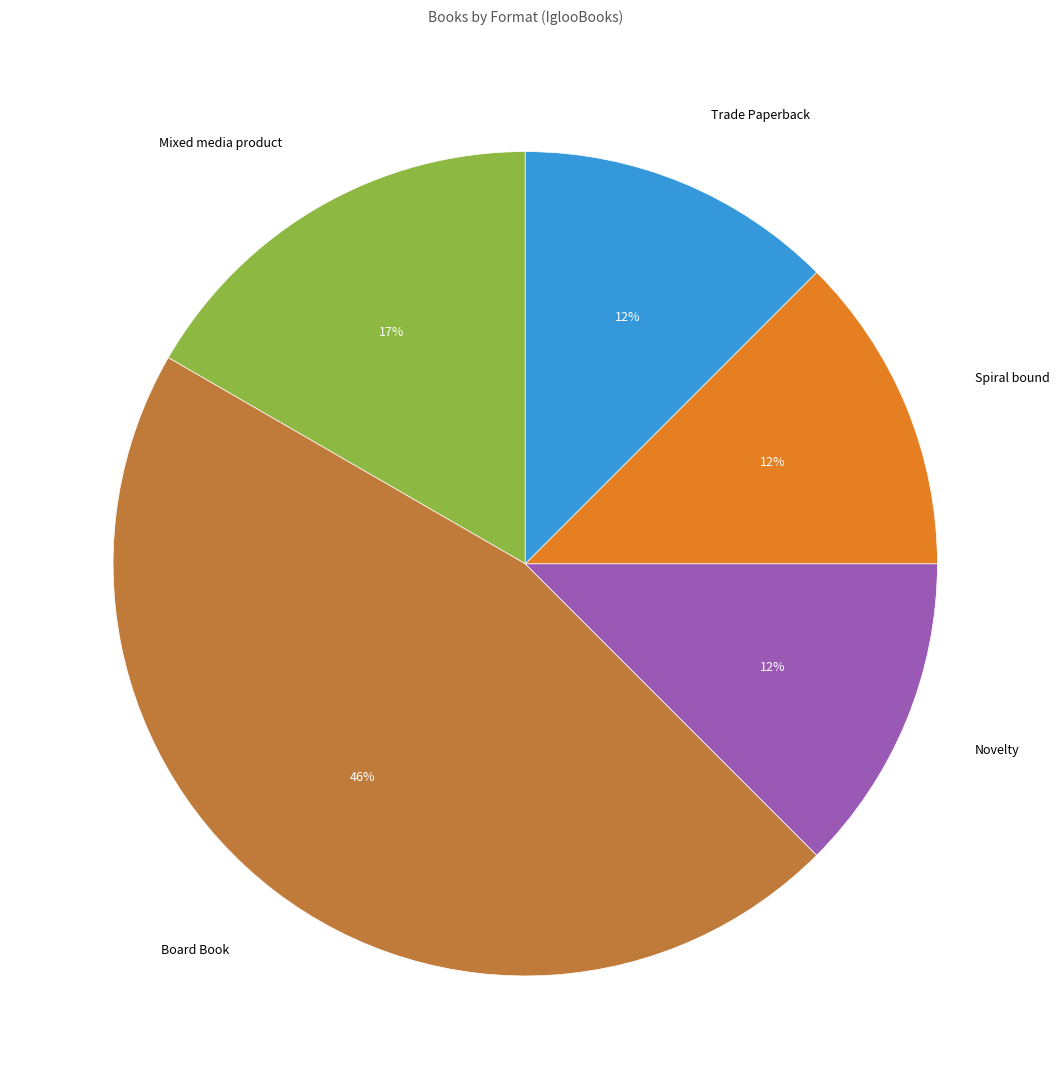

What is the largest slice in the pie chart?

Board Book